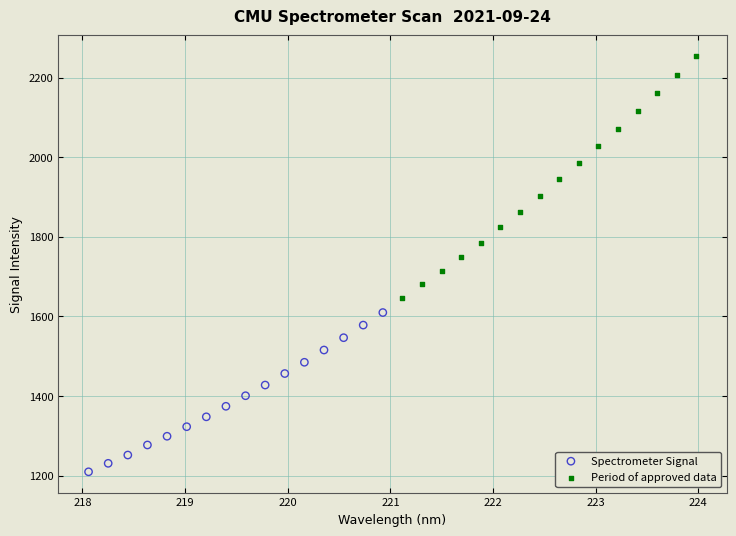

Which series has the largest Y range (max minus min)?

Period of approved data